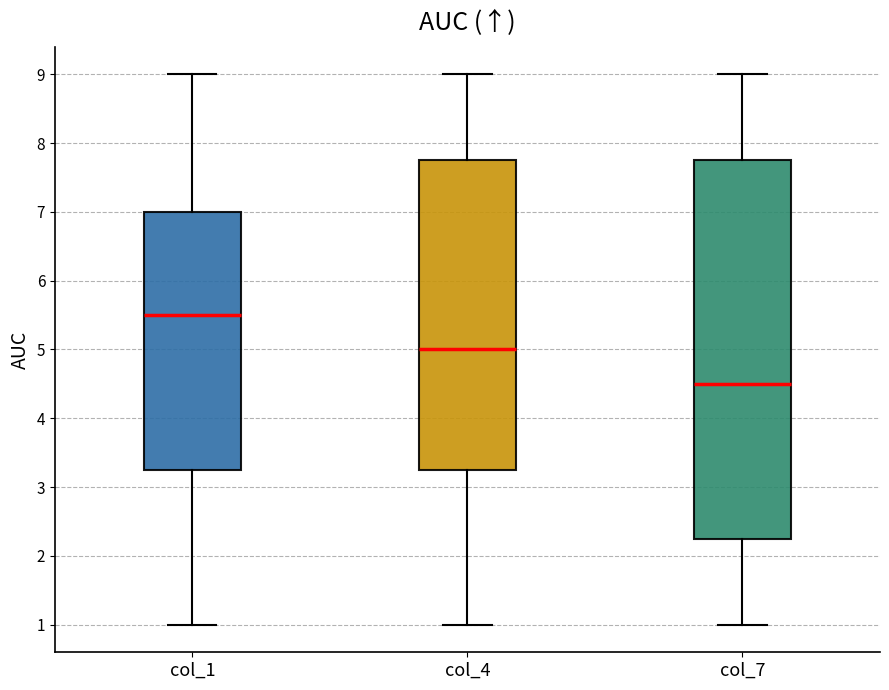

Which box has the lowest median line?

col_7